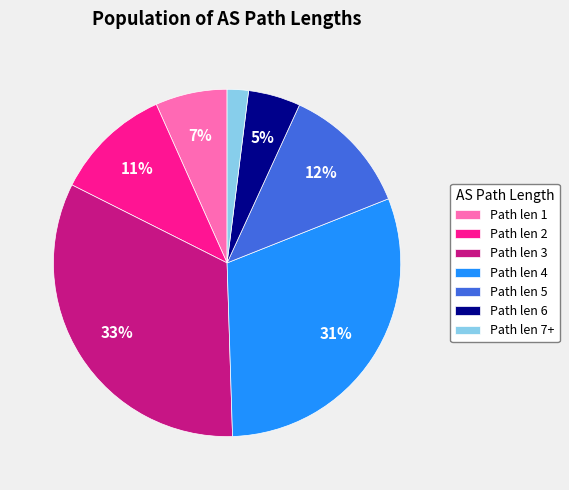

What is the smallest slice in the pie chart?

Path len 7+